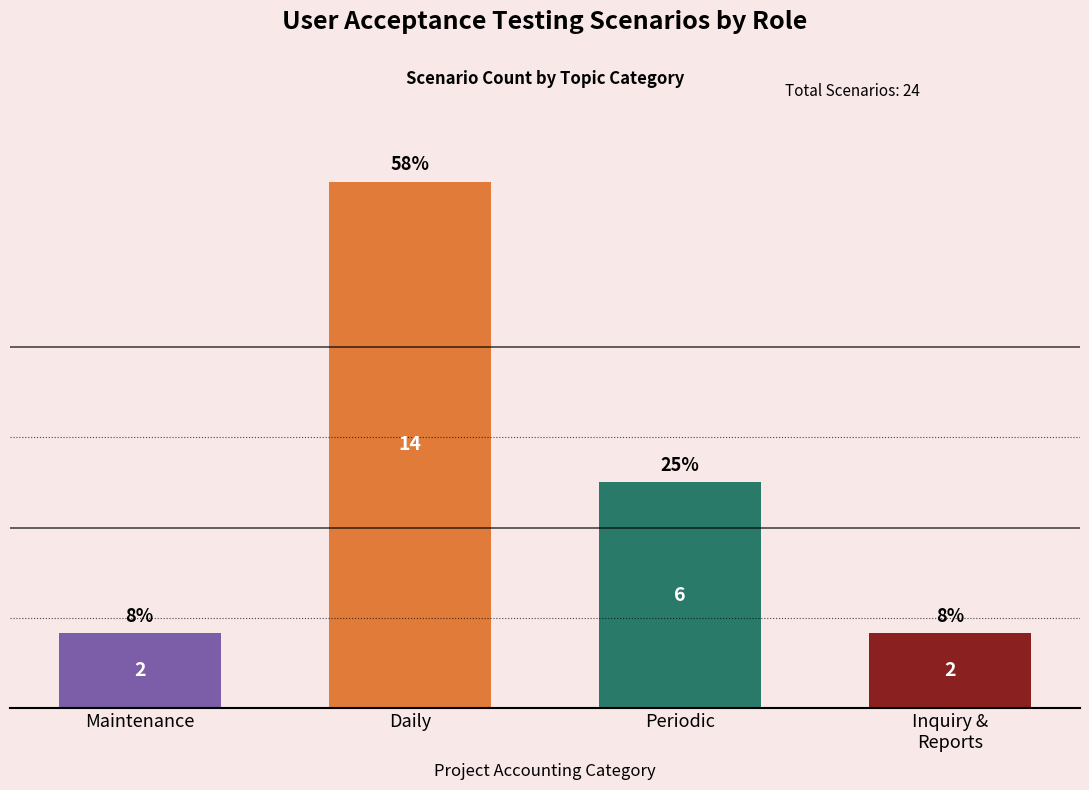

Where does the data first go above 25?

Daily